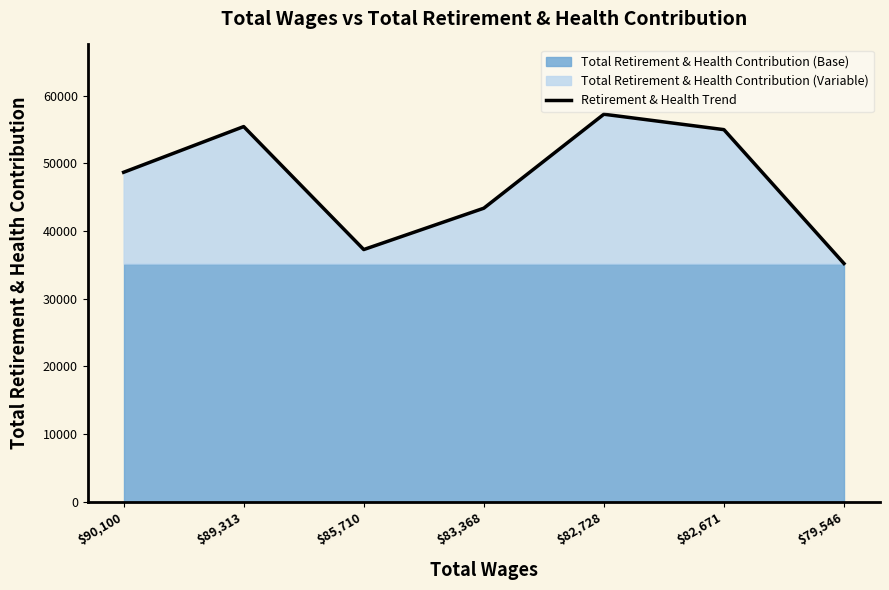

Where is the first local minimum?

$85,710